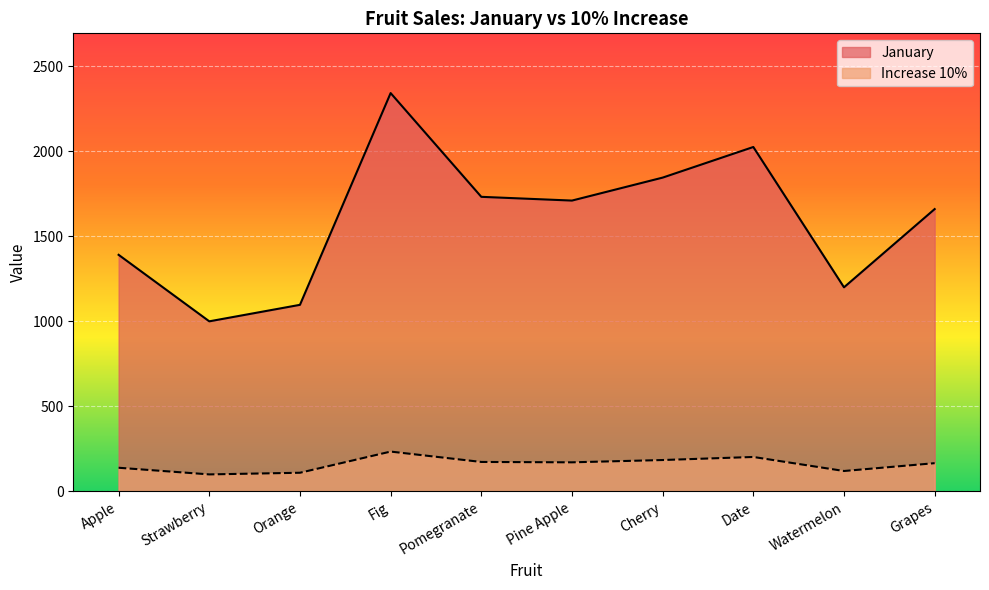

The January series shows 1391.0 at Apple. True or false?

True